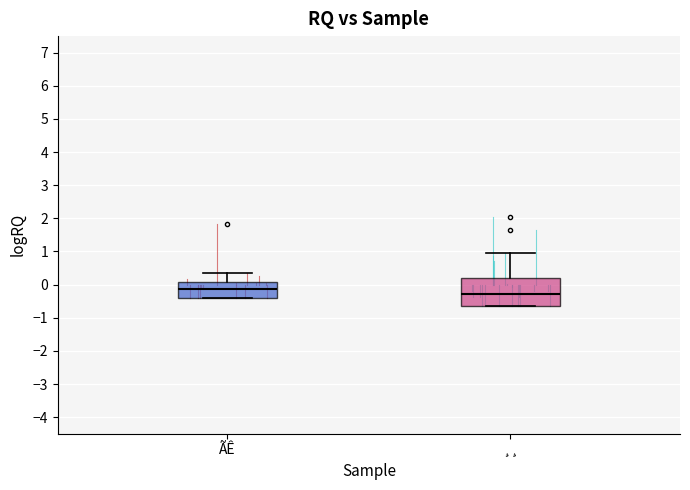

Comparing the boxes themselves (not the whiskers), which one is the tallest?

¸¸